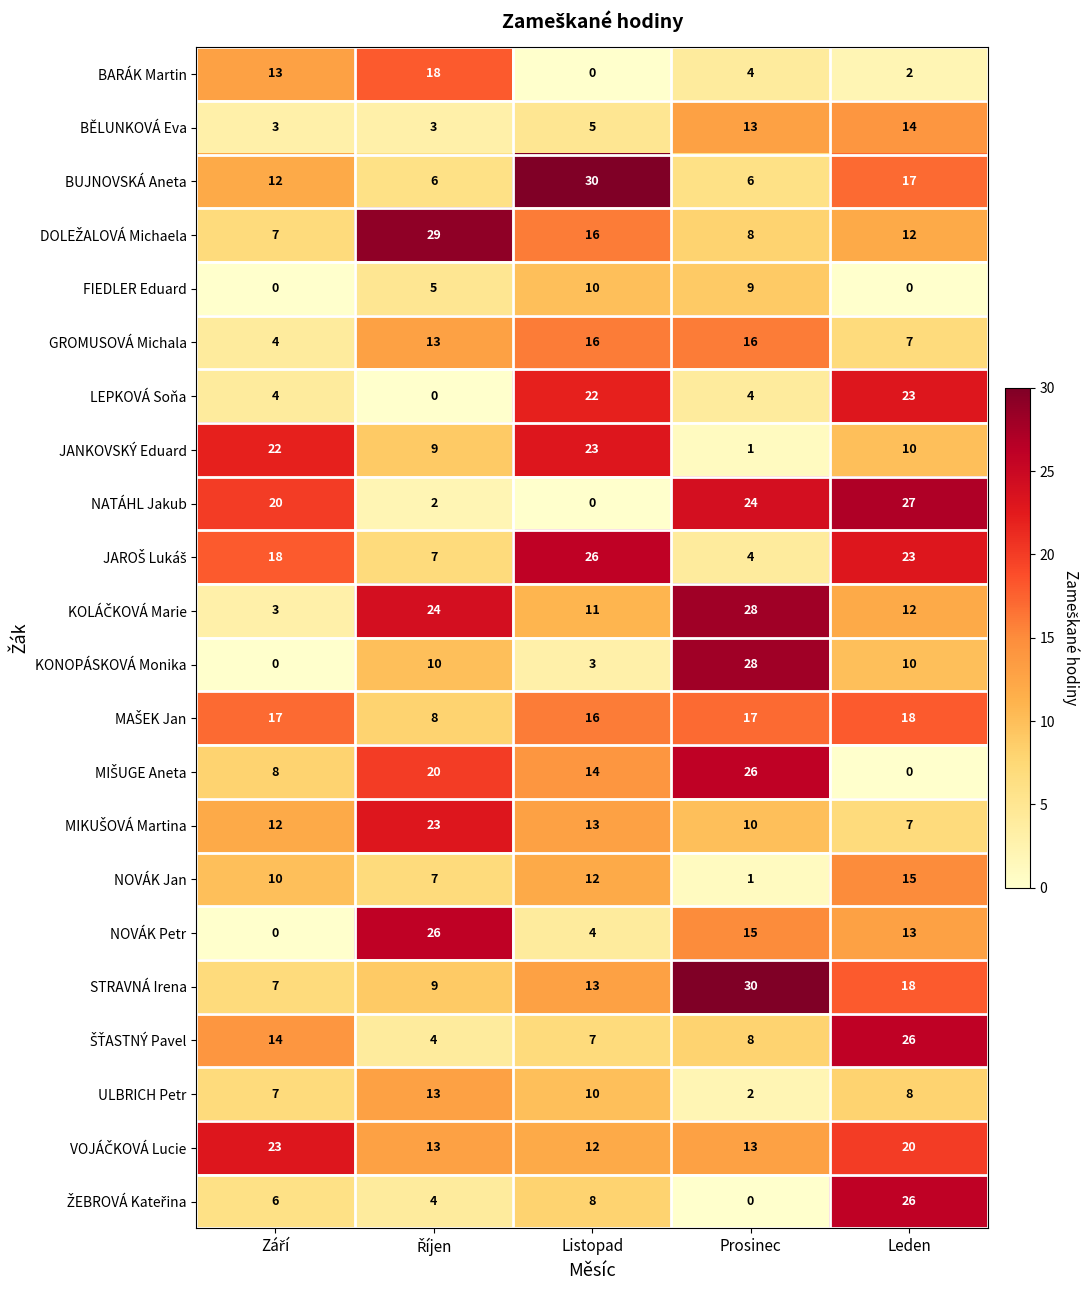

Is it true that LEPKOVÁ Soňa equals 4 at Prosinec?

True